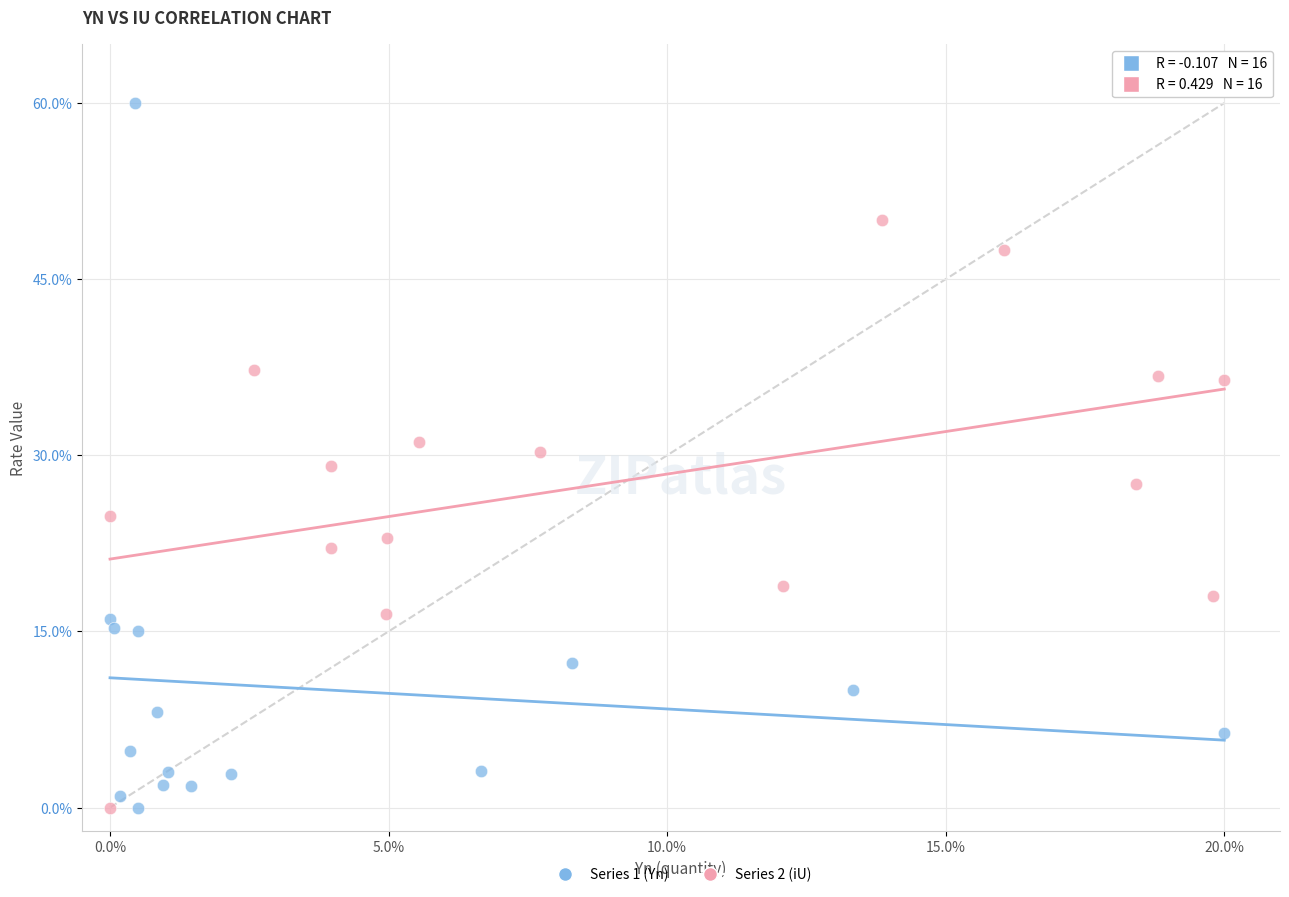

Which series contains the highest Y value?

Series 1 (Yn)